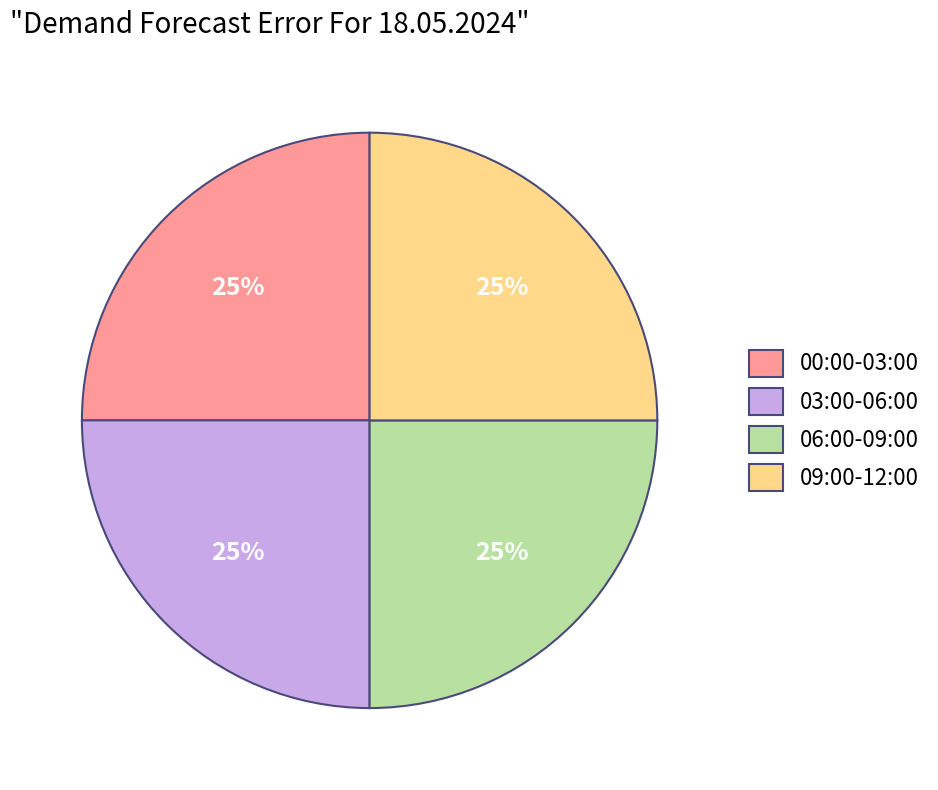

To the nearest percent, what is the difference between the largest and smallest slice percentages?

0%